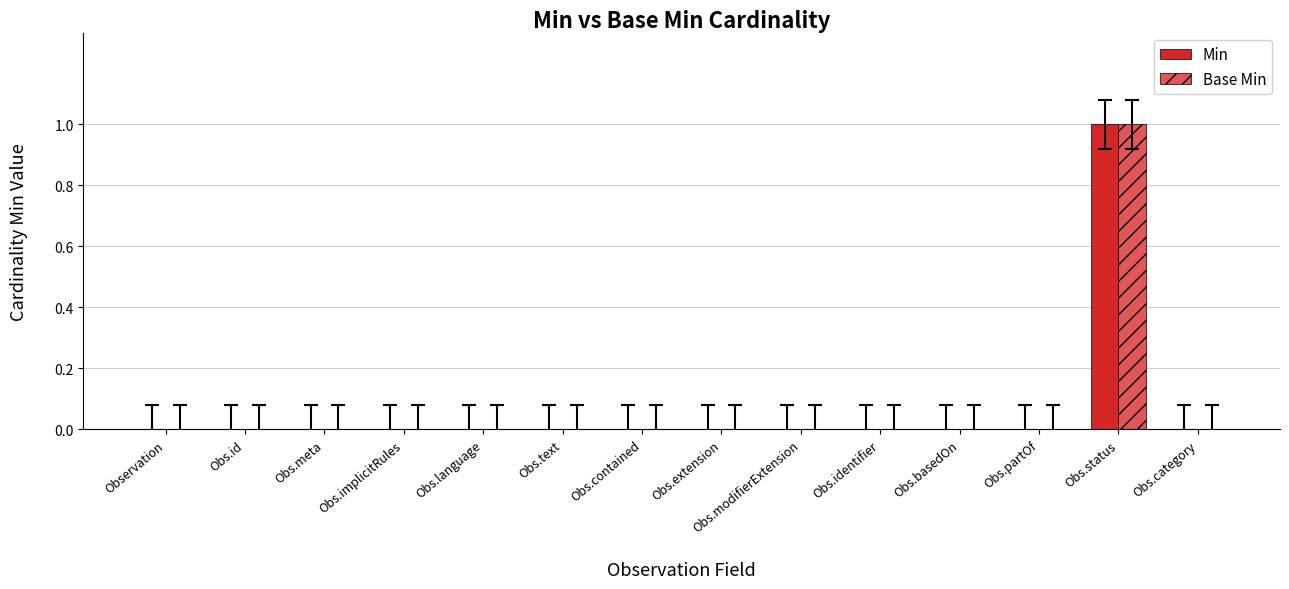

Does the chart contain stacked bars?

No